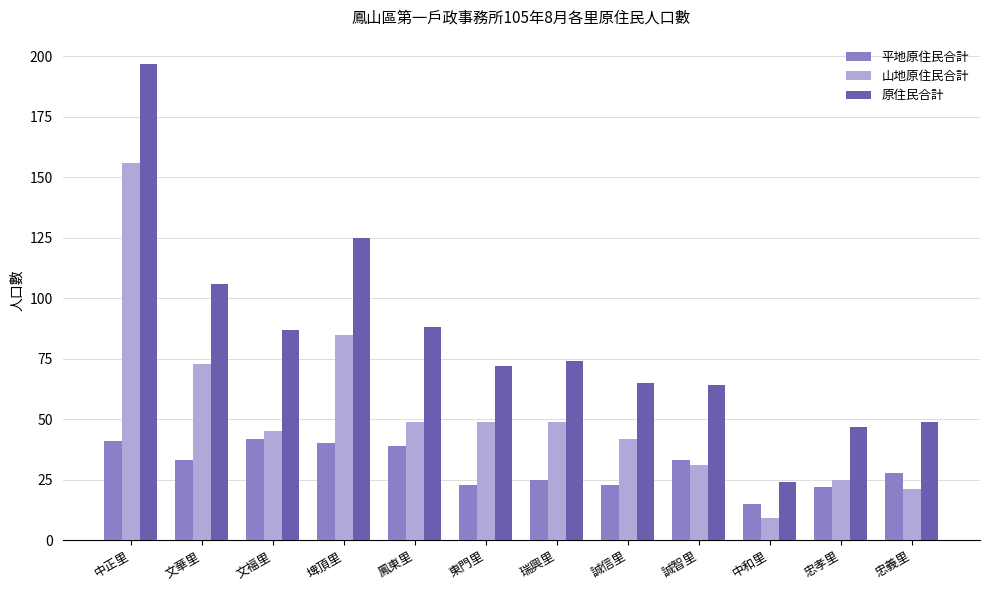

Is the value of 山地原住民合計 at 誠信里 greater than the value of 平地原住民合計 at 忠孝里?

Yes